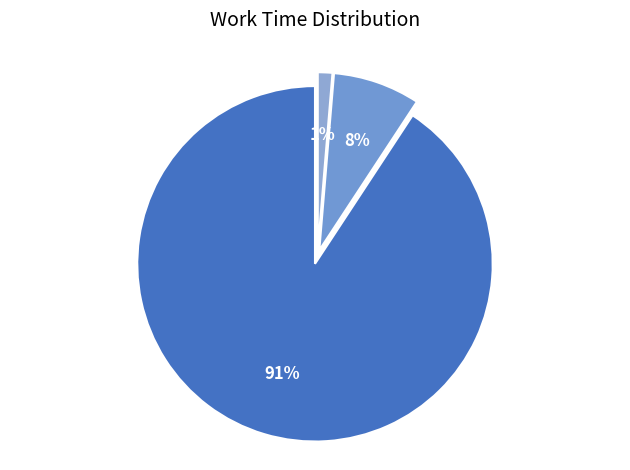

What is the largest slice in the pie chart?

Length Of Work